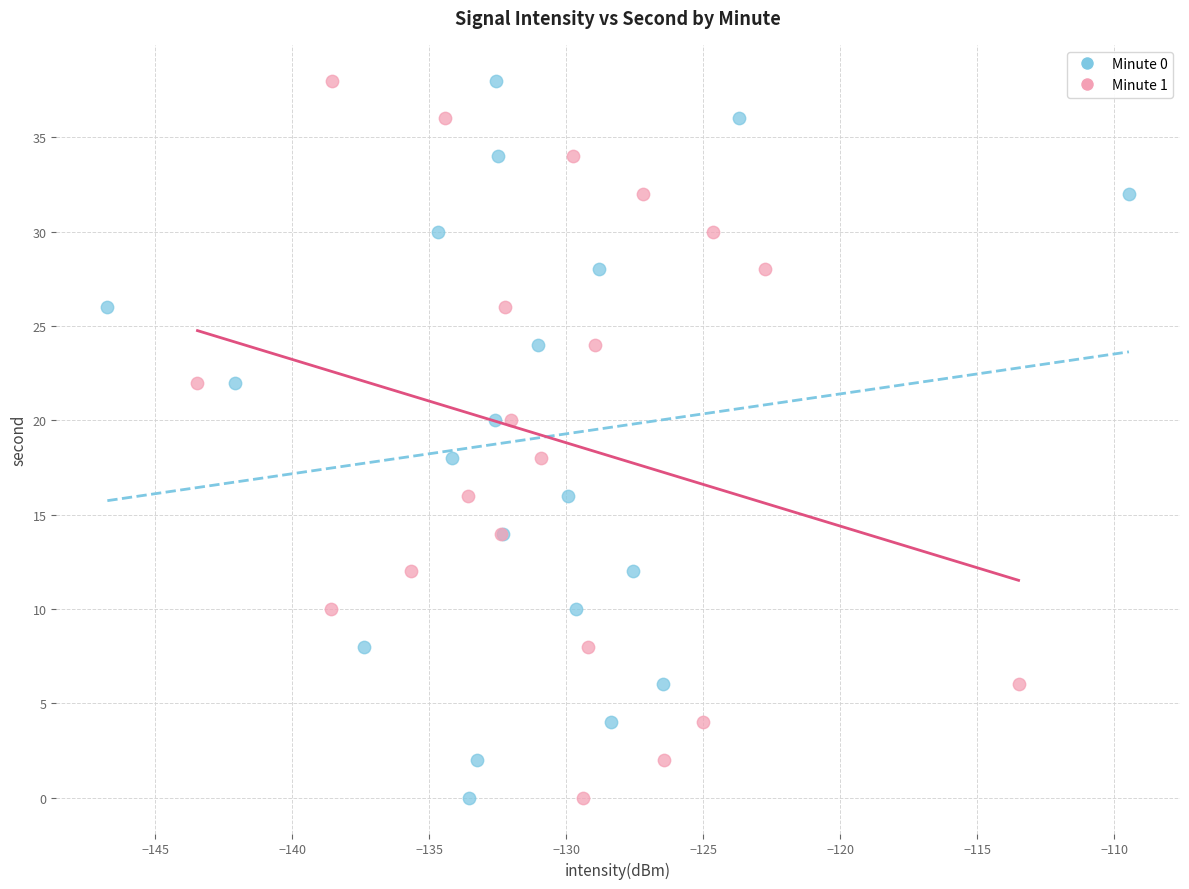

What are all the series names shown in the legend?

Minute 0, Minute 1